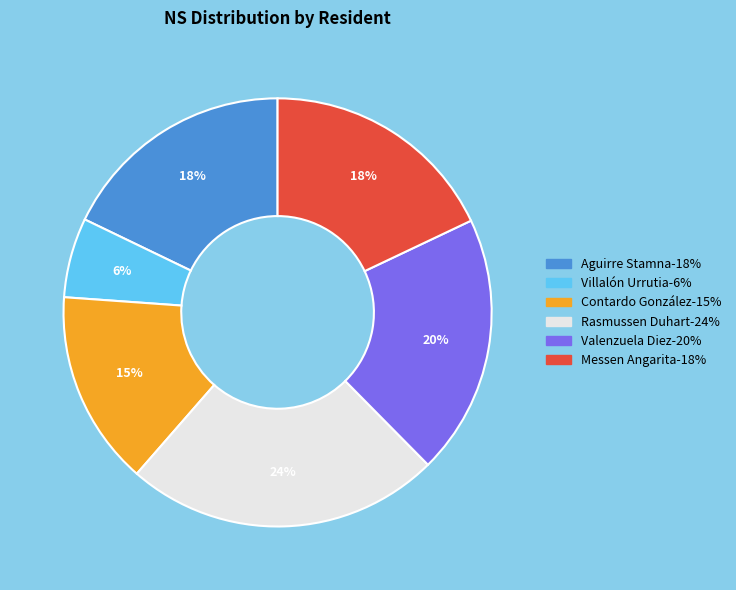

Does any single category account for the majority?

No